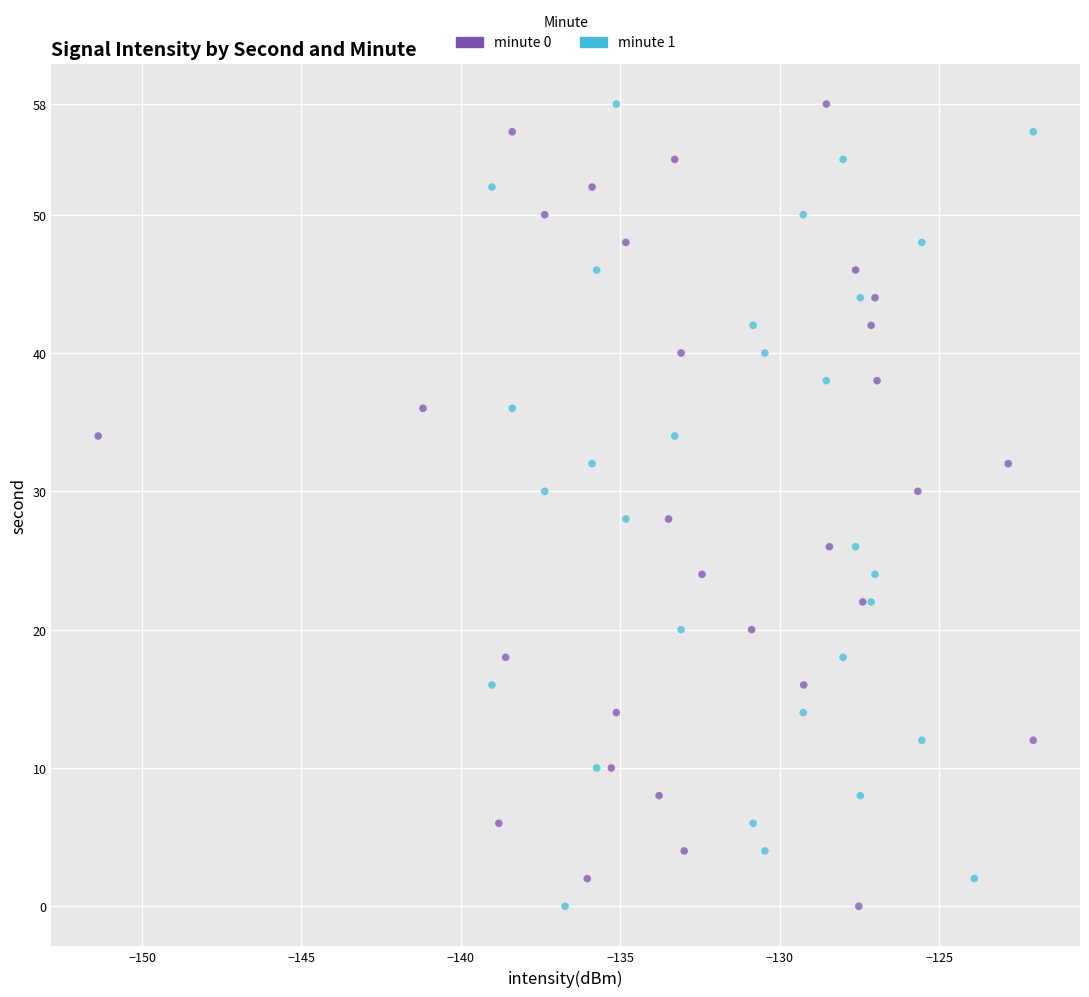

What are all the series names shown in the legend?

minute 0, minute 1